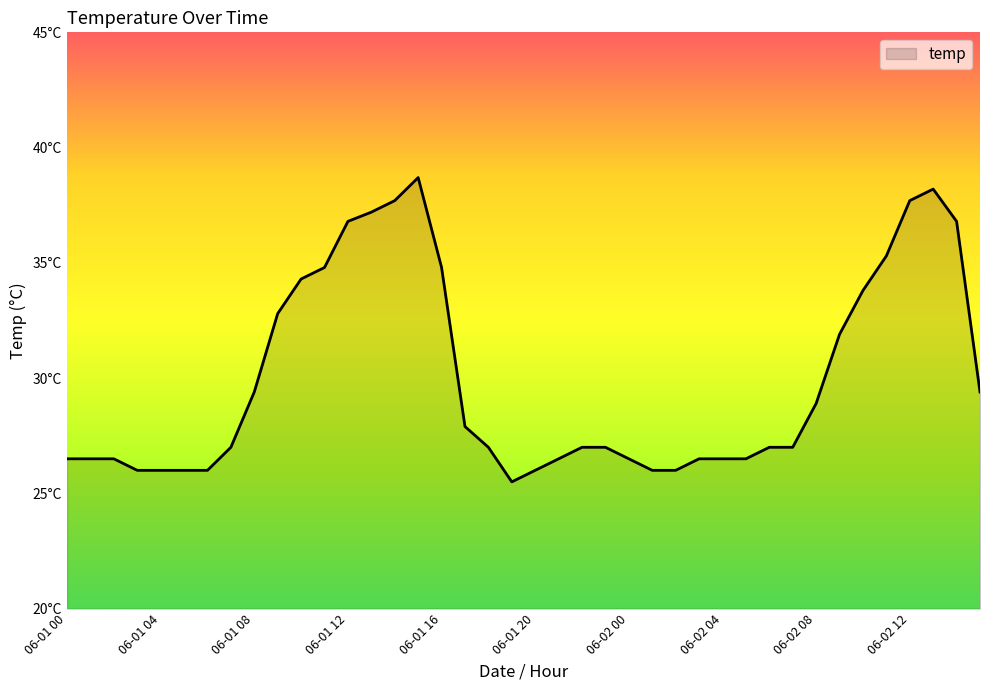

At which label does the data first exceed 27?

06-01 08